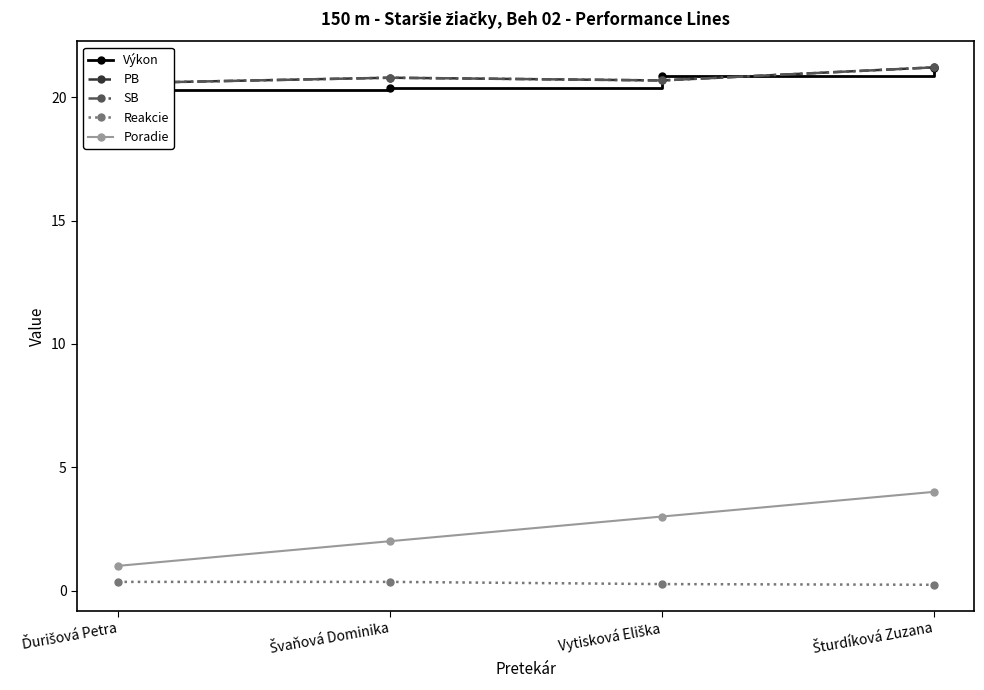

Which series has the widest spread of values?

Poradie